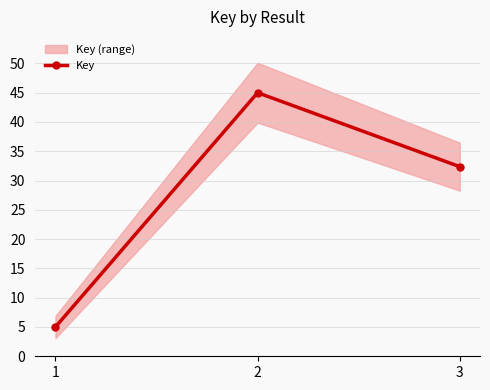

Approximately how many times larger is the value at 3 compared to 2?

0.7